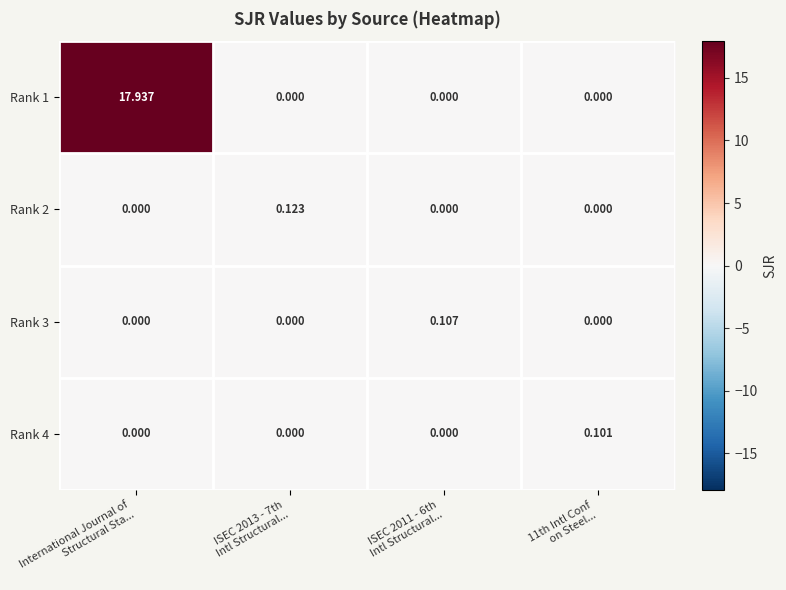

At how many categories does at least one series exceed 11?

1